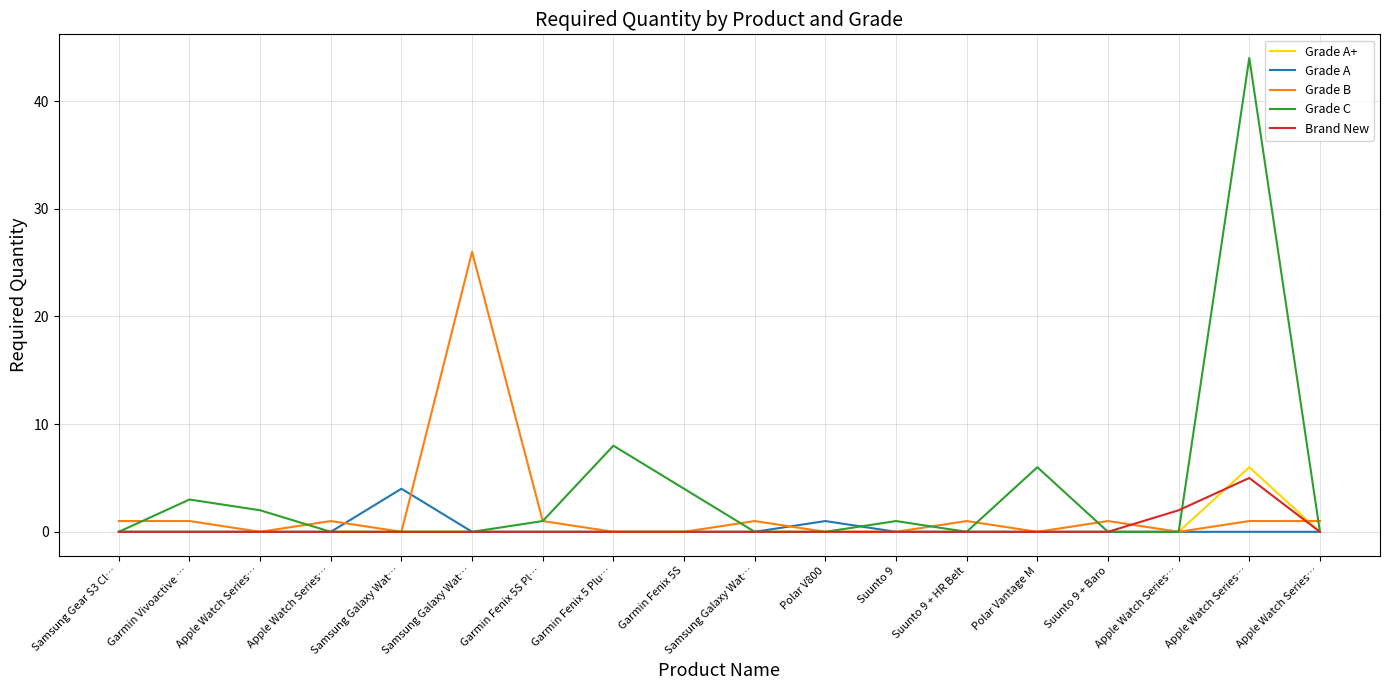

What are all the series names shown in the legend?

Grade A+, Grade A, Grade B, Grade C, Brand New